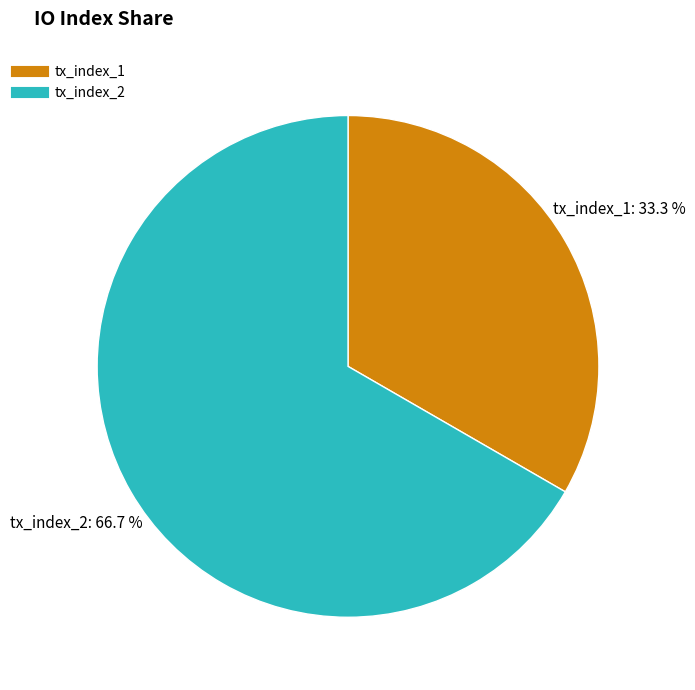

True or false: tx_index_1 accounts for 33% of the total.

True